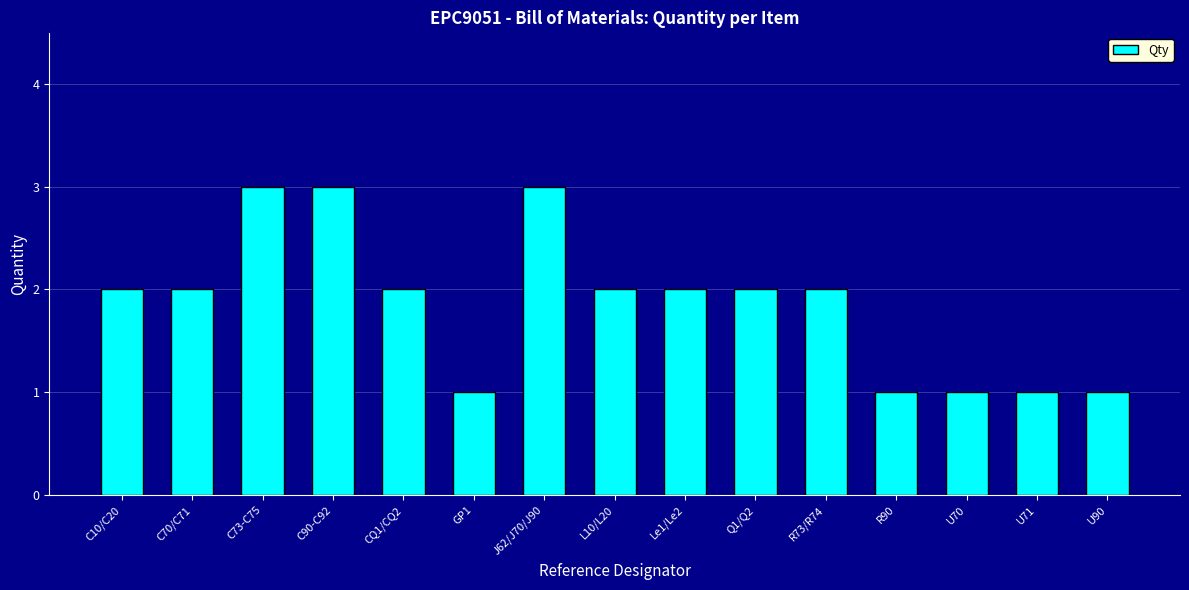

Reading right to left, extract all data points from this chart.

U90=1	U71=1	U70=1	R90=1	R73/R74=2	Q1/Q2=2	Le1/Le2=2	L10/L20=2	J62/J70/J90=3	GP1=1	CQ1/CQ2=2	C90-C92=3	C73-C75=3	C70/C71=2	C10/C20=2